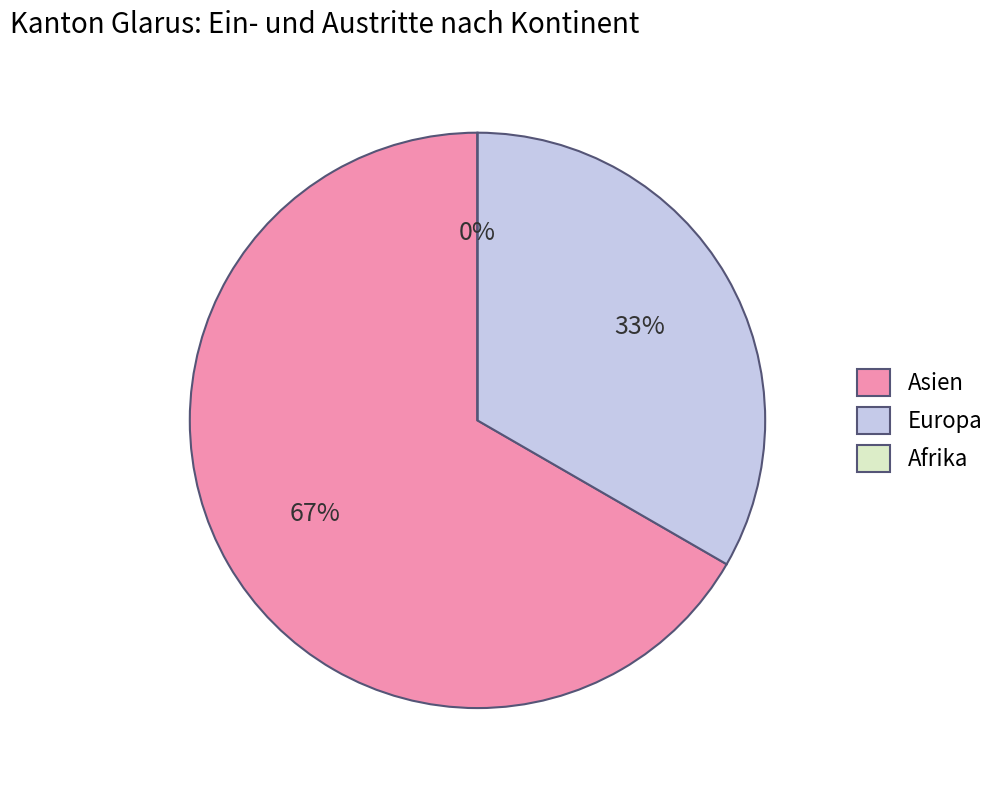

To the nearest percent, what is the average slice percentage?

33%